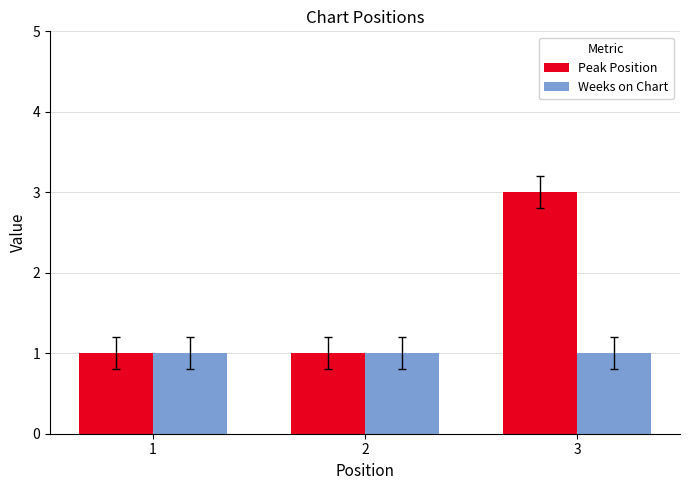

Rank the series by their maximum value, from lowest to highest.

Weeks on Chart, Peak Position